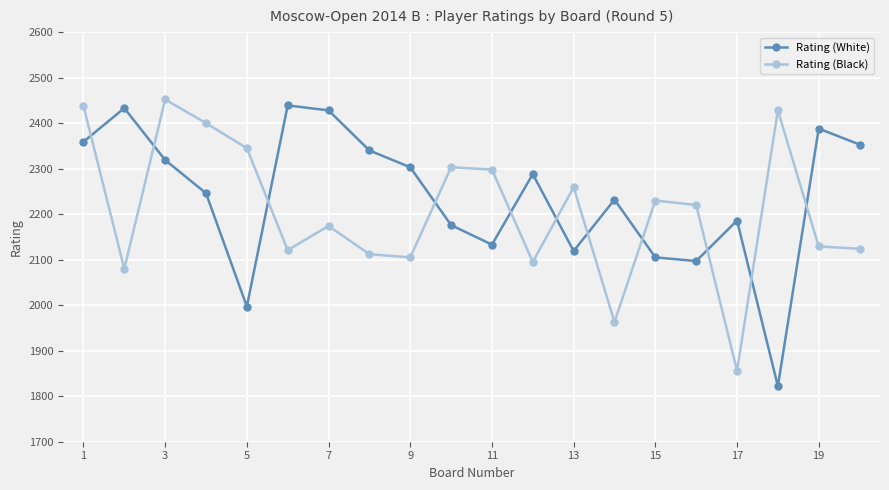

What is the greatest value displayed?

2452